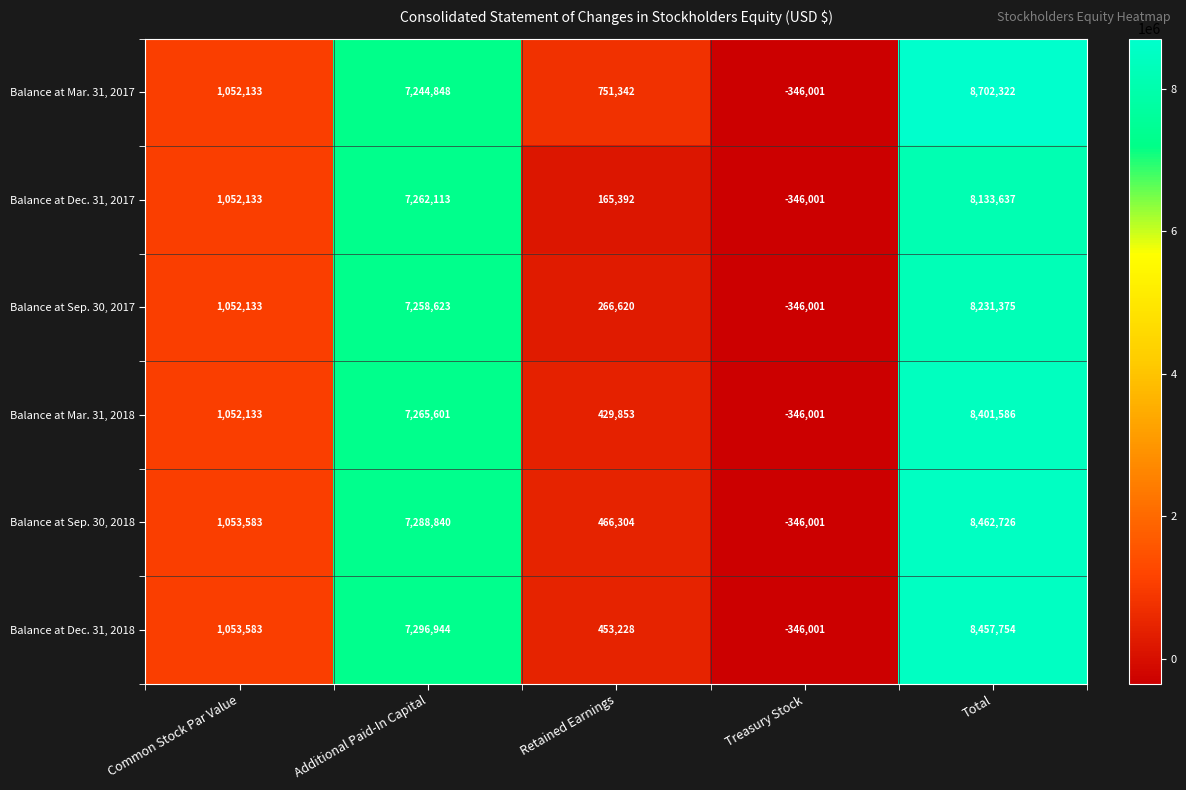

What is the total value across all series at Common Stock Par Value?

6315698